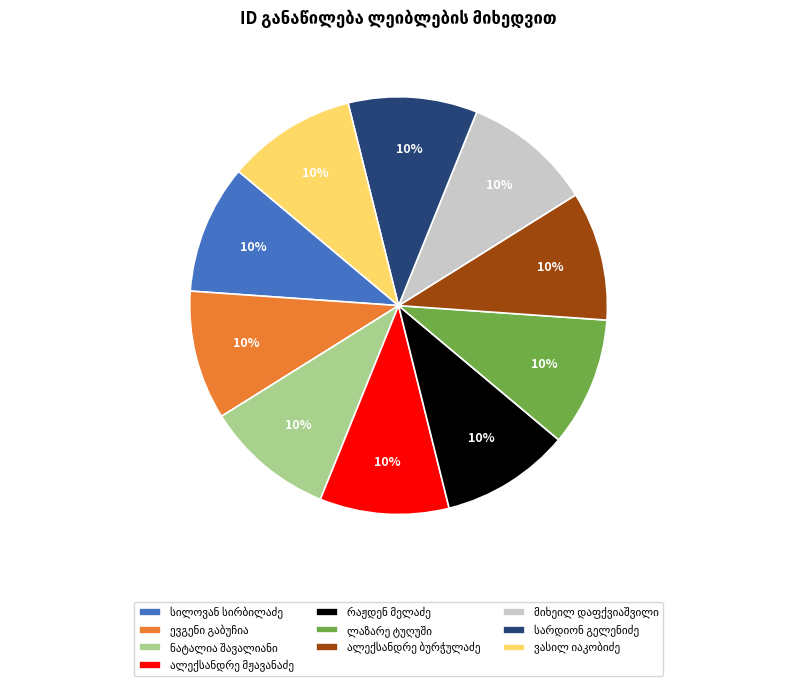

Is there any slice that represents more than half of the pie?

No